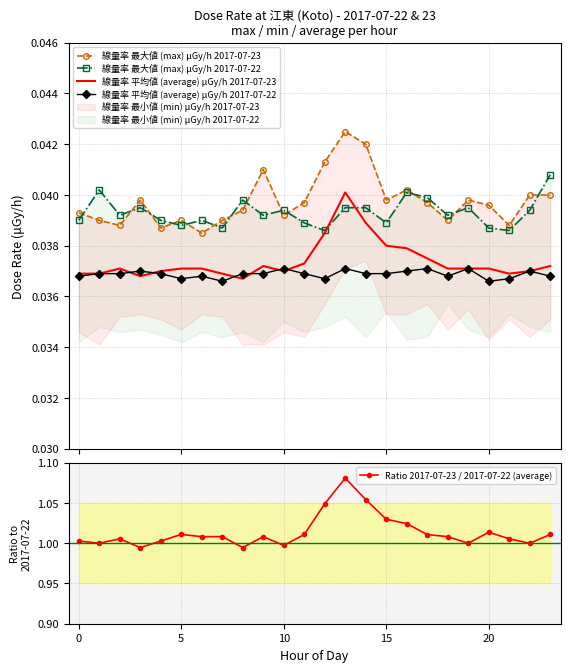

At which label does 線量率 平均値 (average) μGy/h 2017-07-22 reach its minimum?

7